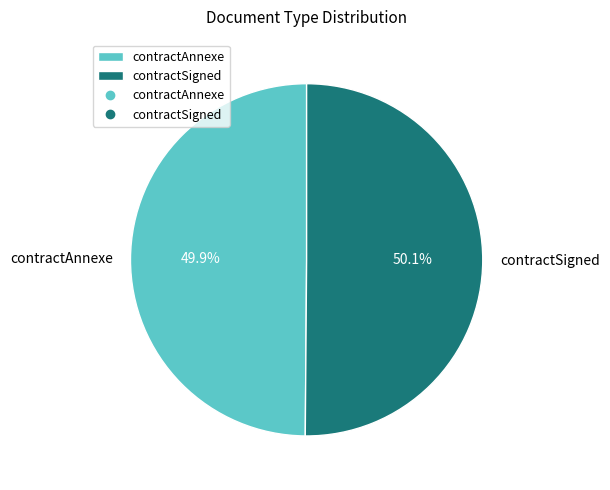

To the nearest percent, what portion does contractSigned represent?

50%